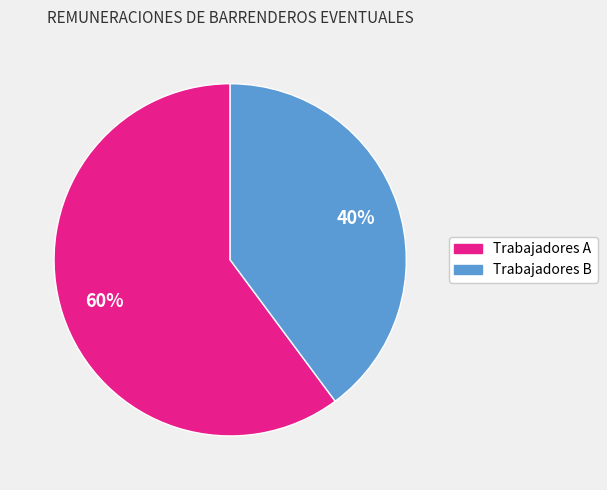

To the nearest percent, what portion does Trabajadores A represent?

60%